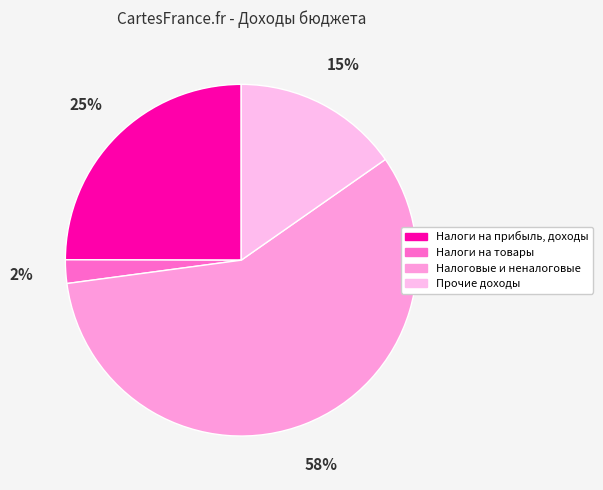

Is the sum of Налоги на товары and Прочие доходы greater than half?

No